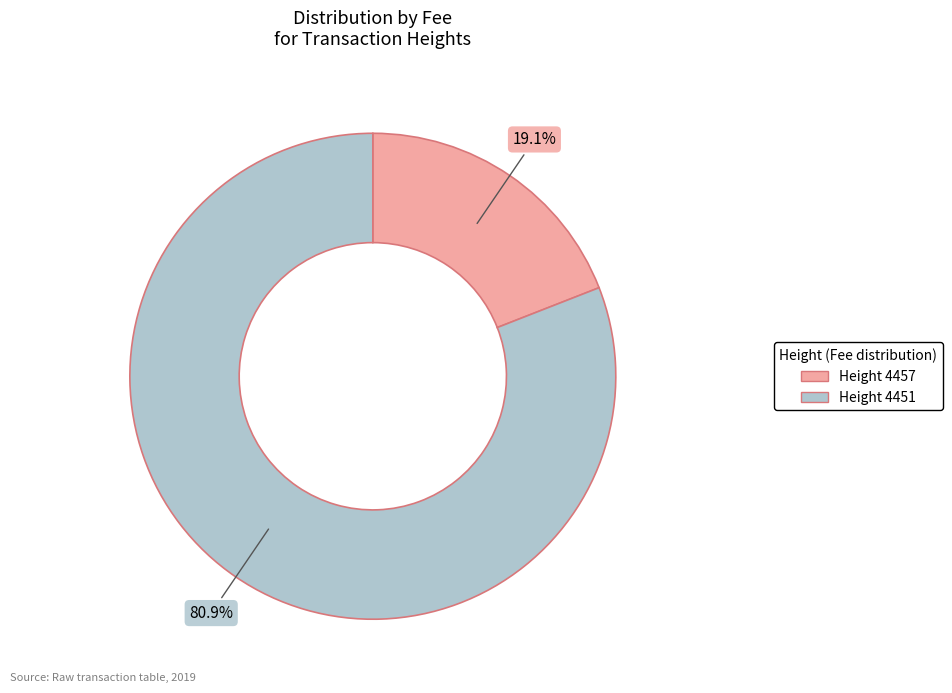

Is there a majority slice in this chart?

Yes